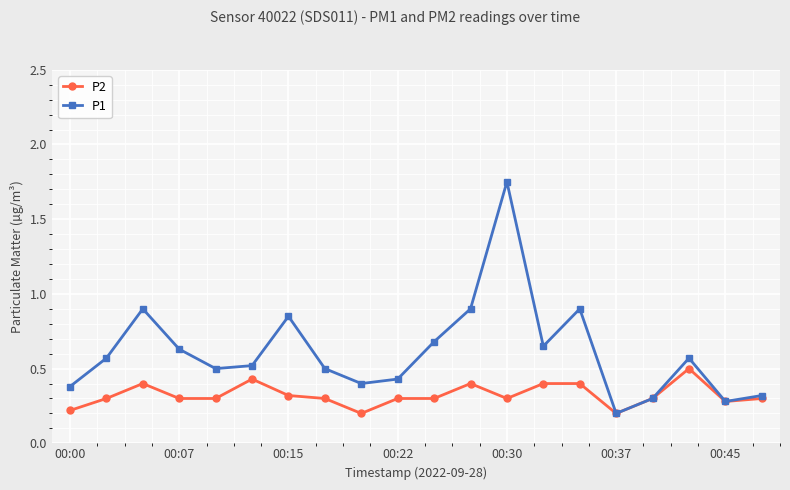

How many P2 values are between 0 and 1?

20